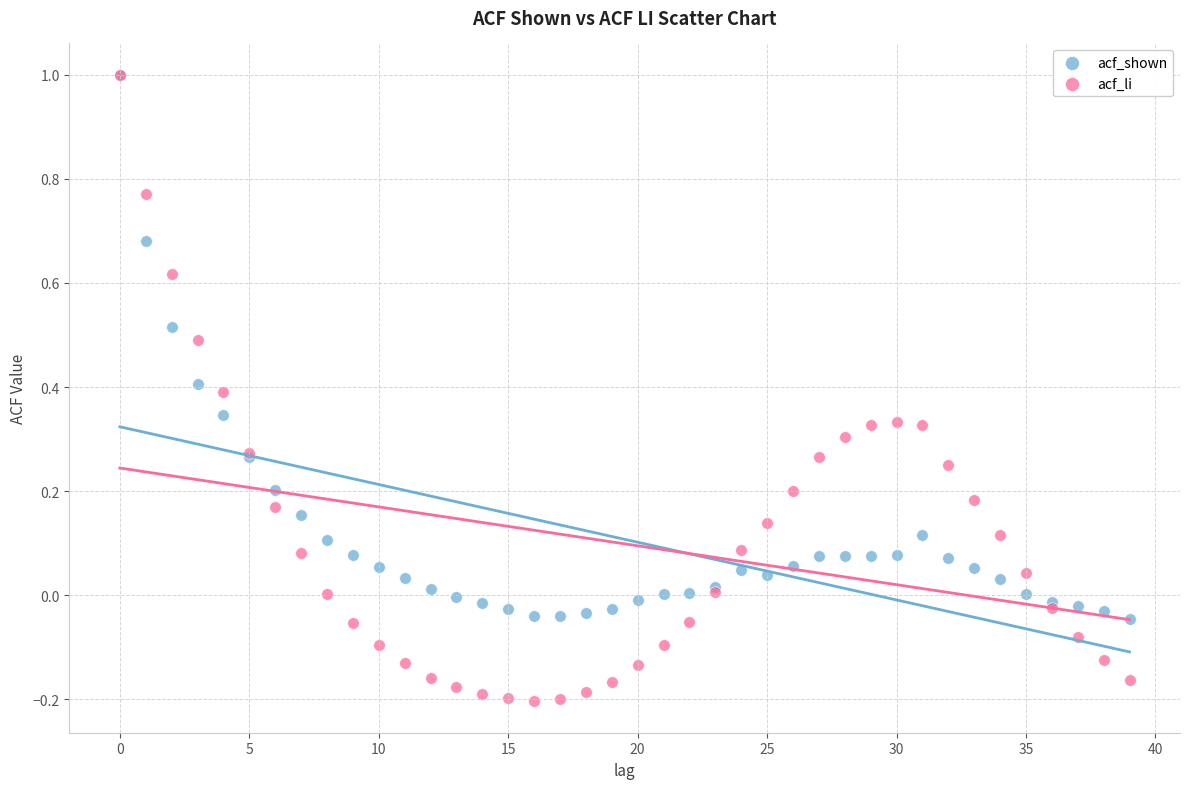

What are all the series names shown in the legend?

acf_shown, acf_li